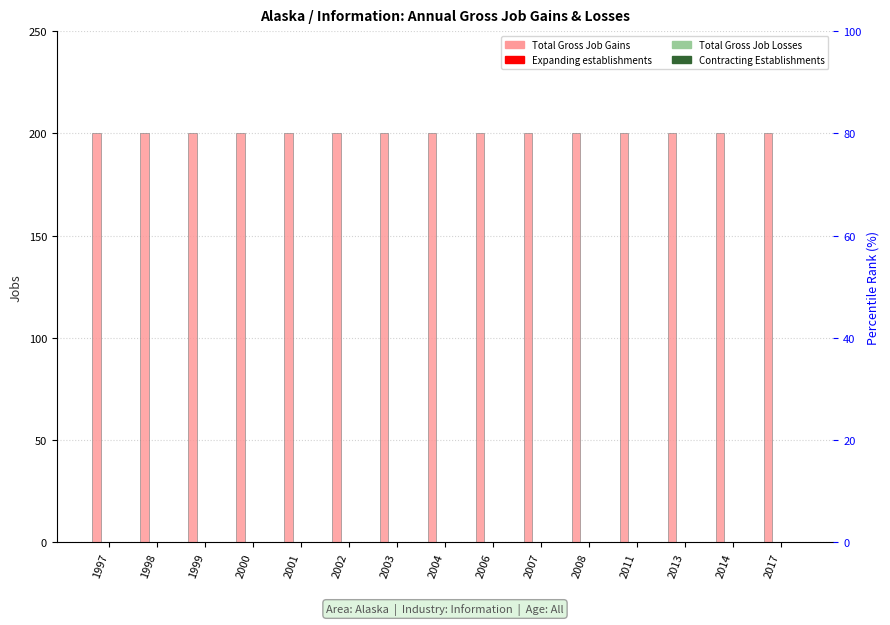

Reading right to left, transcribe all the data shown in this chart.

Total Gross Job Gains: 2017=200	2014=200	2013=200	2011=200	2008=200	2007=200	2006=200	2004=200	2003=200	2002=200	2001=200	2000=200	1999=200	1998=200	1997=200
Expanding establishments: 2017=0	2014=0	2013=0	2011=0	2008=0	2007=0	2006=0	2004=0	2003=0	2002=0	2001=0	2000=0	1999=0	1998=0	1997=0
Total Gross Job Losses: 2017=0	2014=0	2013=0	2011=0	2008=0	2007=0	2006=0	2004=0	2003=0	2002=0	2001=0	2000=0	1999=0	1998=0	1997=0
Contracting Establishments: 2017=0	2014=0	2013=0	2011=0	2008=0	2007=0	2006=0	2004=0	2003=0	2002=0	2001=0	2000=0	1999=0	1998=0	1997=0